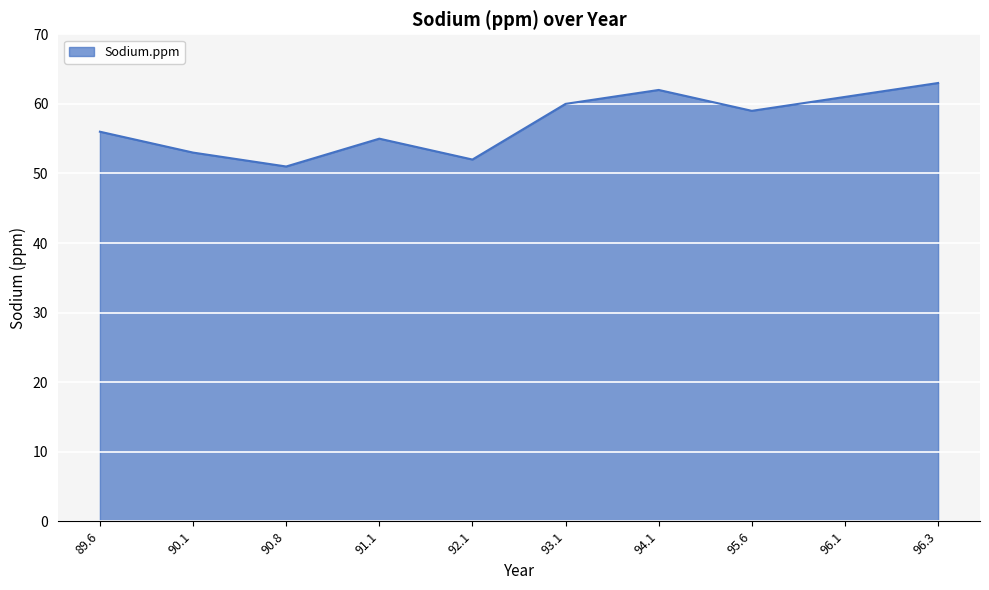

Read the value at 96.1, to the nearest 10.

60